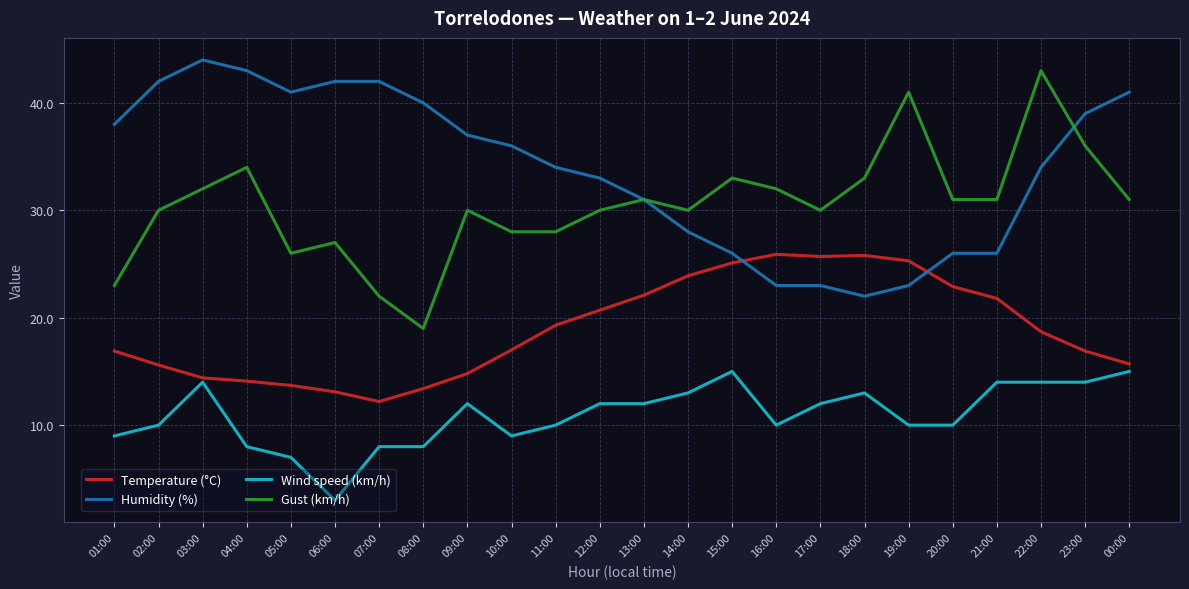

What is the minimum value for Temperature (°C)?

12.2